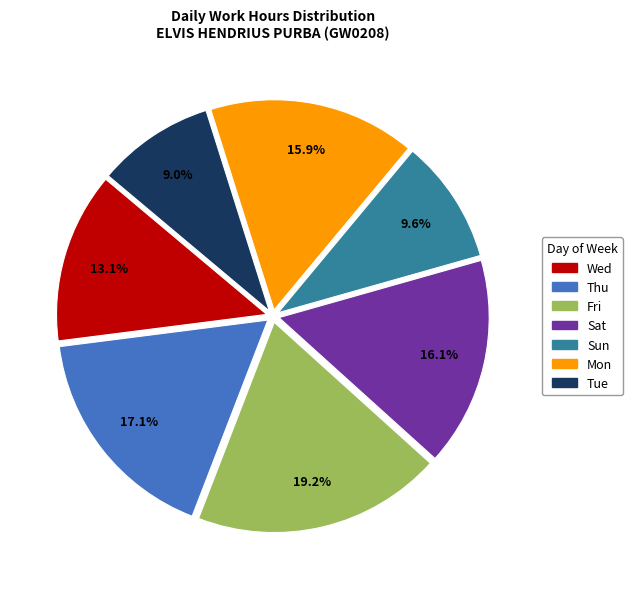

Is there a majority slice in this chart?

No